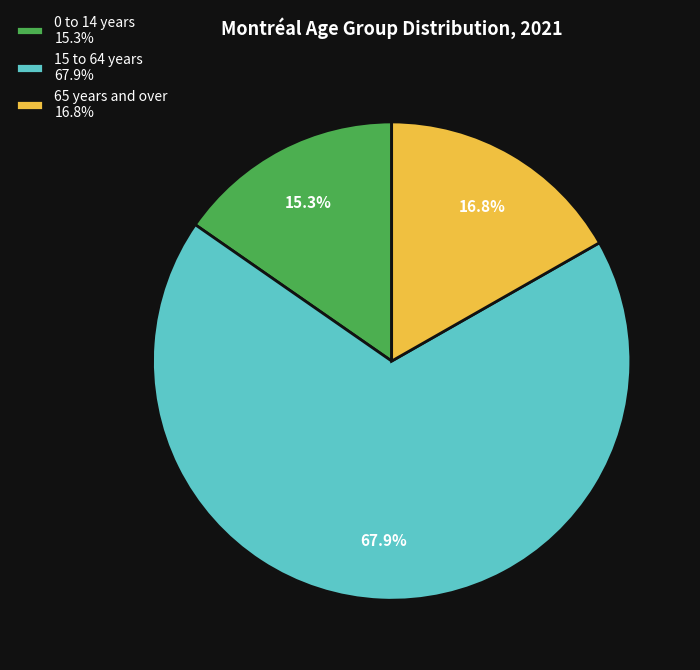

Which slice is the smallest?

0 to 14 years